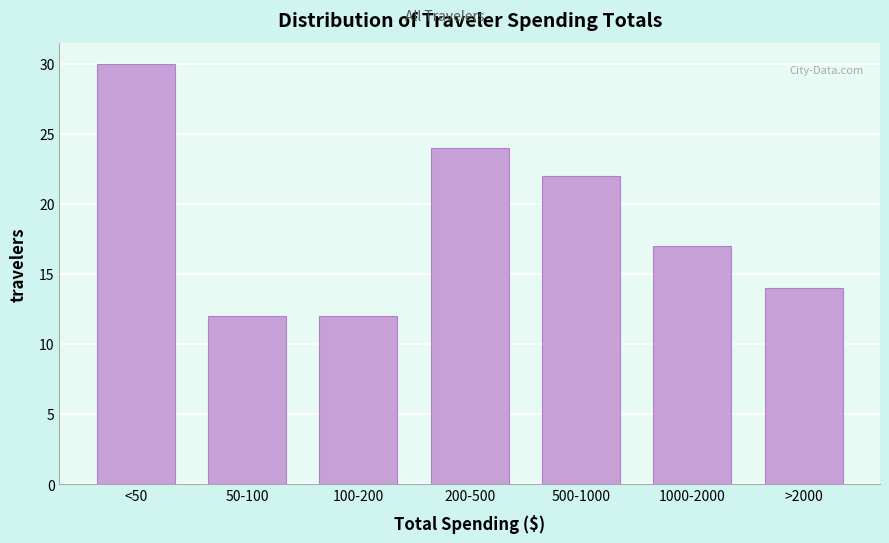

Reading left to right, extract all data points from this chart.

<50=30	50-100=12	100-200=12	200-500=24	500-1000=22	1000-2000=17	>2000=14